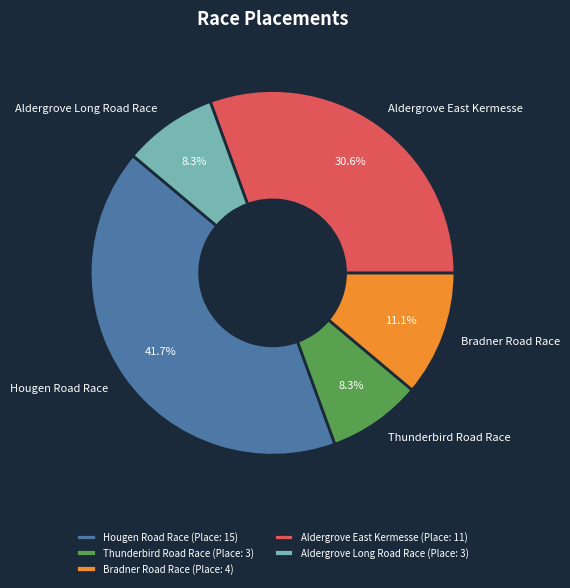

Which has a higher value, Bradner Road Race or Aldergrove East Kermesse?

Aldergrove East Kermesse